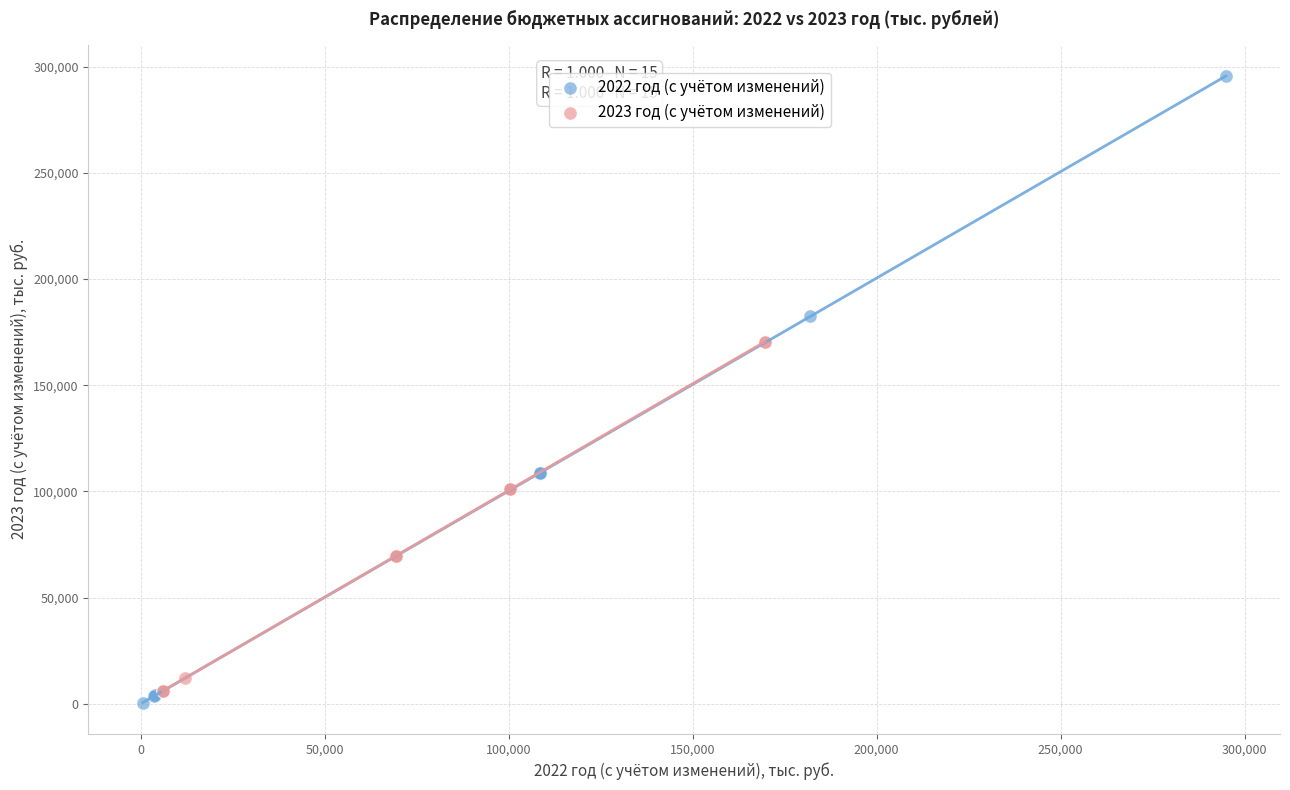

Which series reaches the minimum Y coordinate?

2022 год (с учётом изменений)